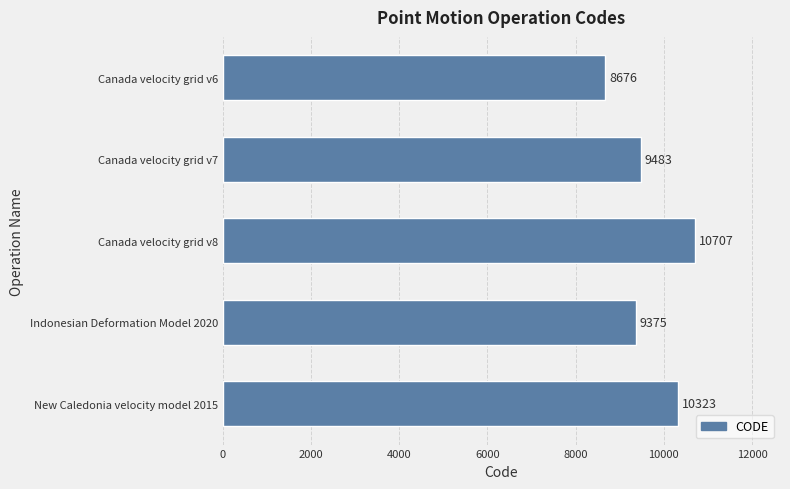

At which label is the value closest to 9691?

Canada velocity grid v7